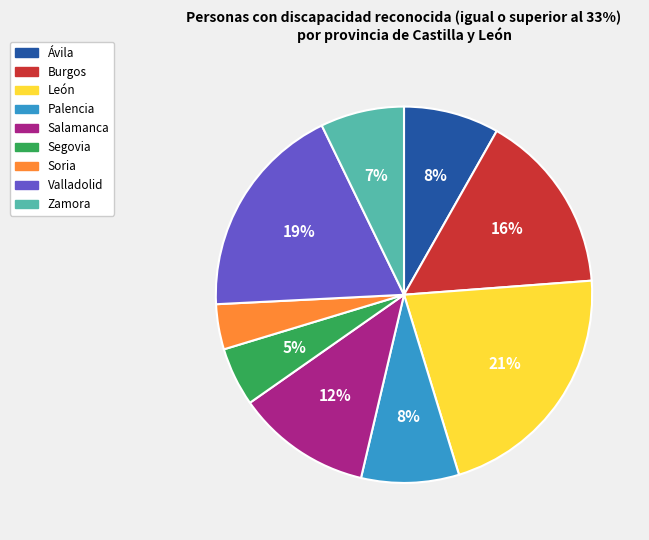

Which slice is the largest?

León